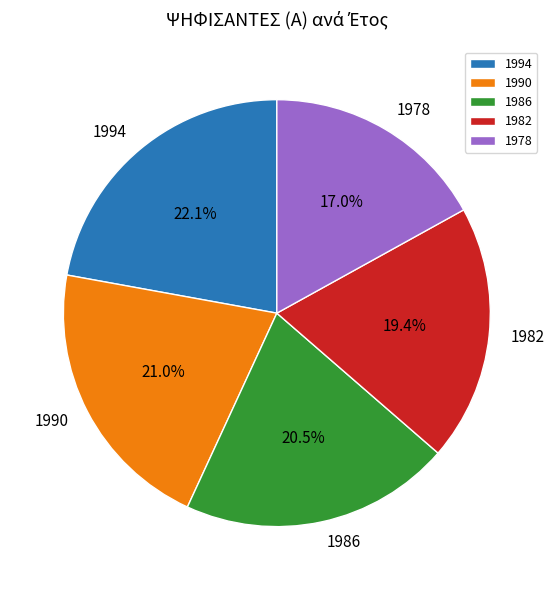

To the nearest percent, what is the combined percentage of 1994 and 1986?

43%